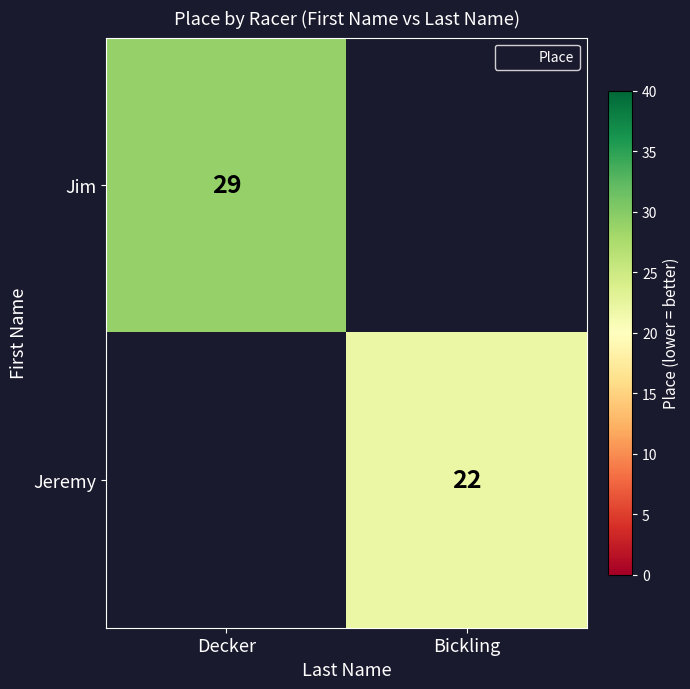

Is it true that Jim equals 13.6 at Decker?

False